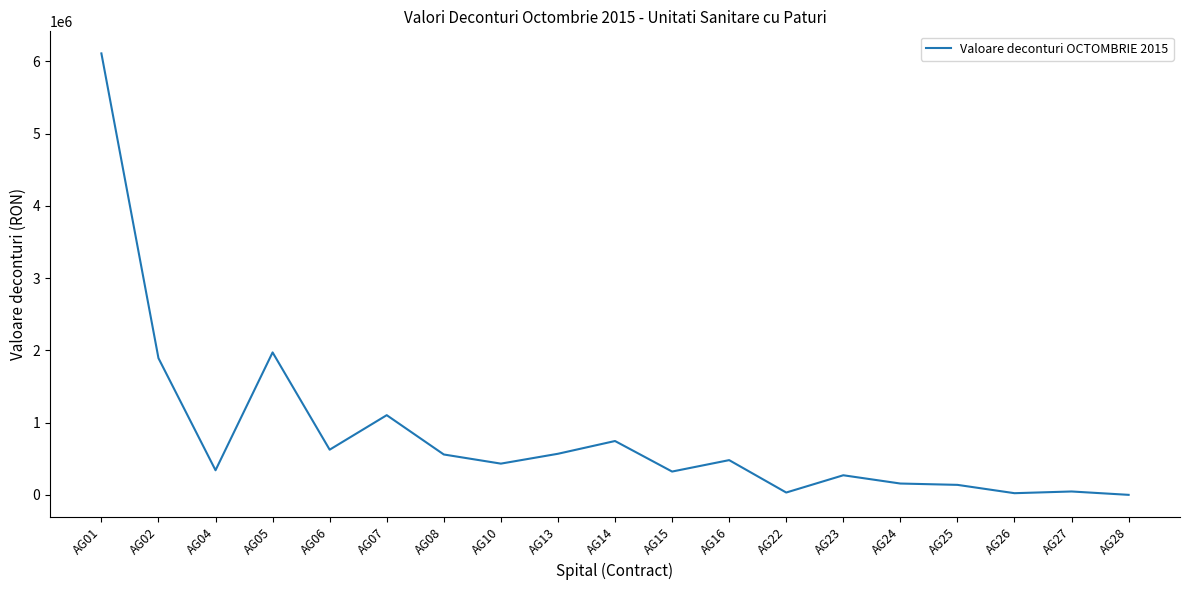

What is the difference between the maximum and minimum values?

6108854.8